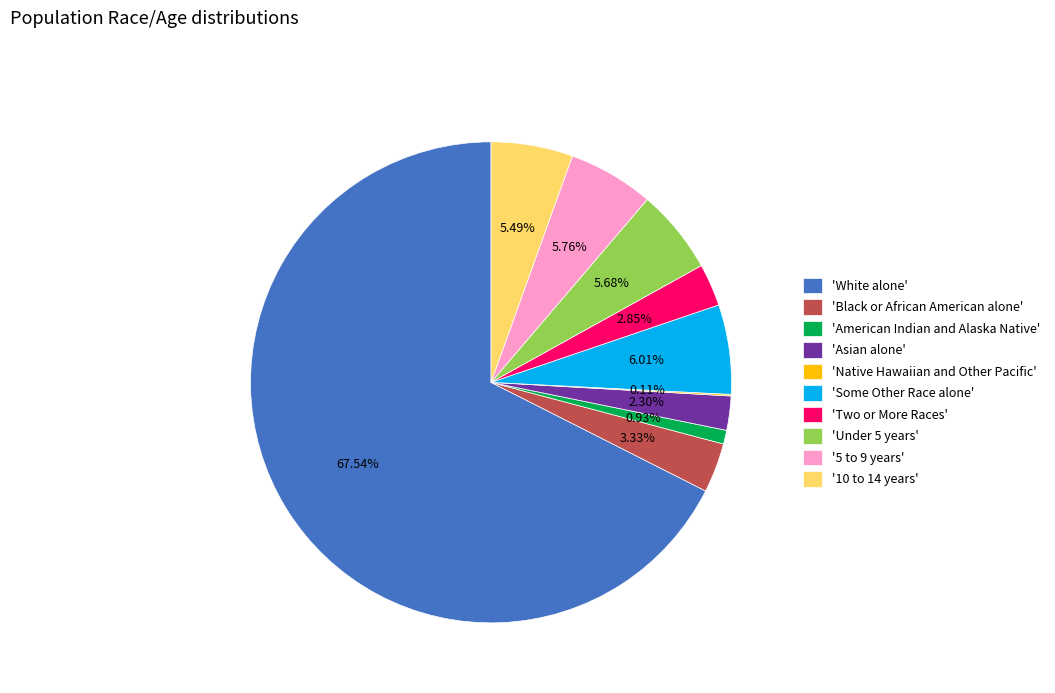

Which slice is the largest?

'White alone'